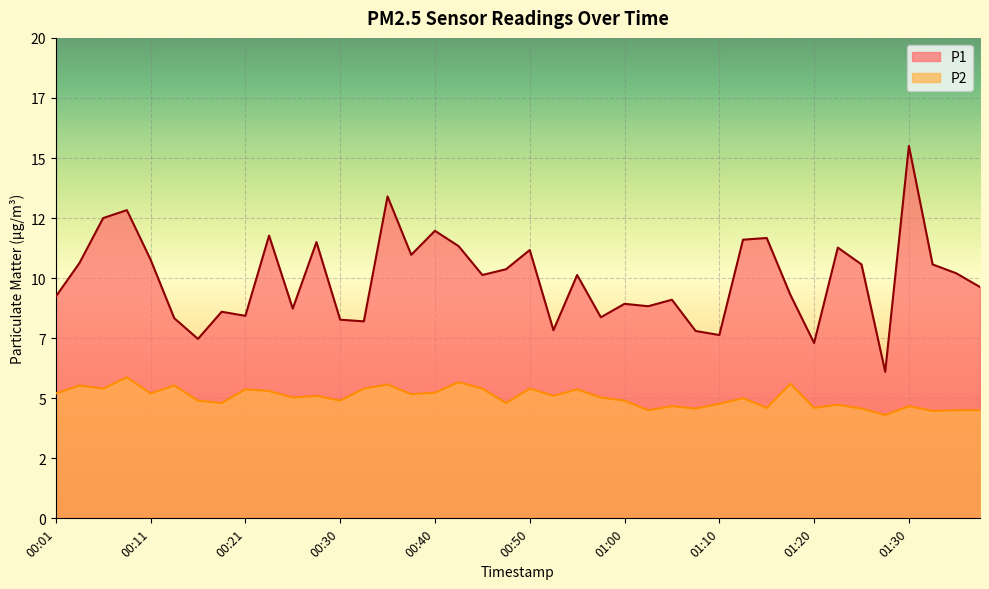

True or false: P1 and P2 intersect in this chart.

False